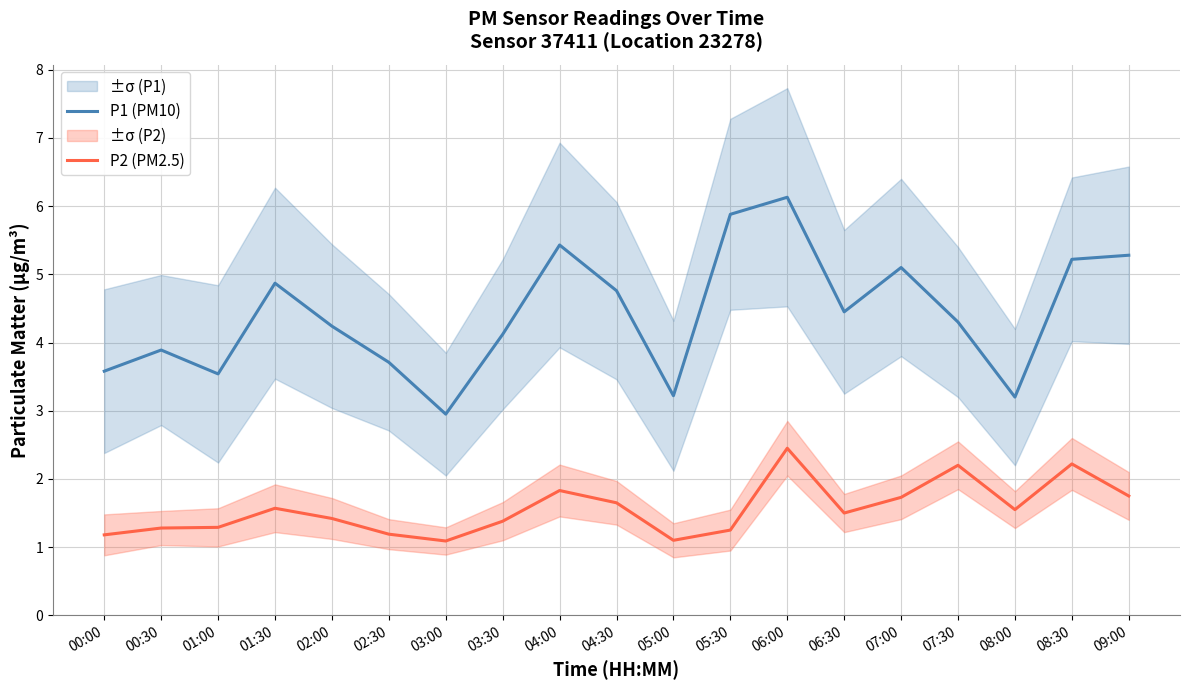

What is the minimum value shown in the chart?

1.1